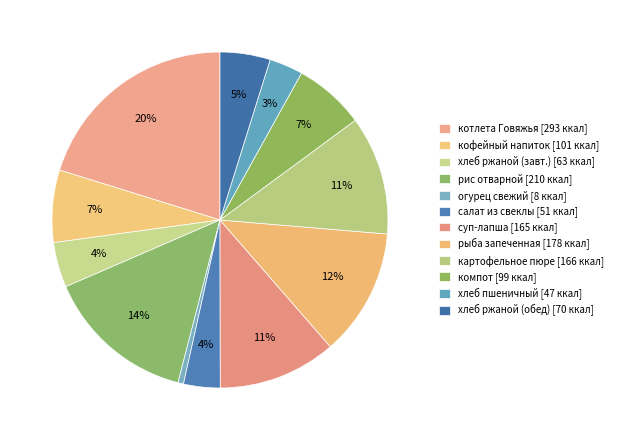

Count the number of slices in the pie.

12